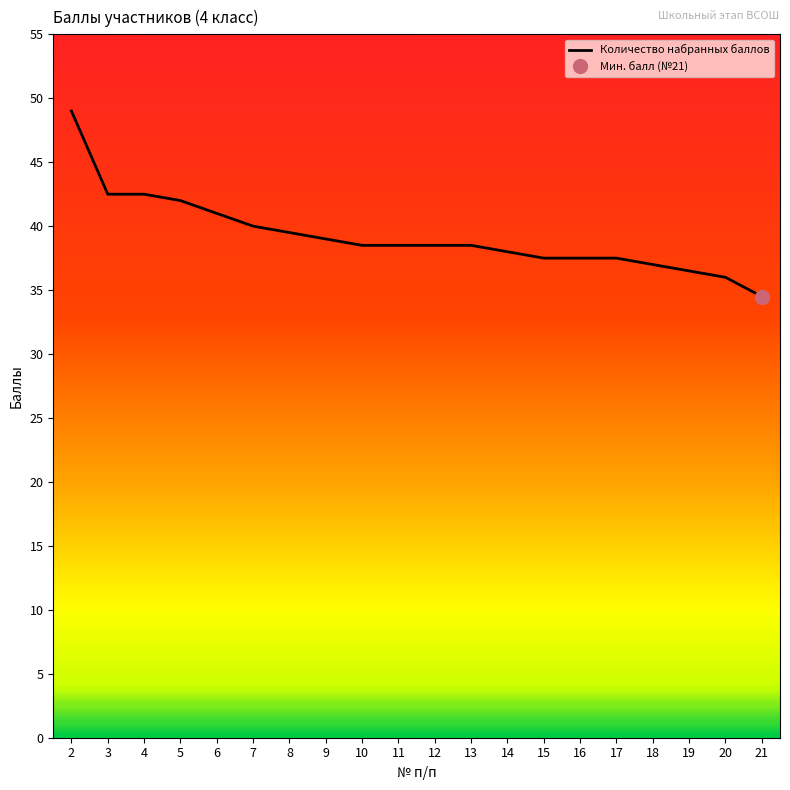

Reading left to right, transcribe all the data shown in this chart.

49.0	42.5	42.5	42.0	41.0	40.0	39.5	39.0	38.5	38.5	38.5	38.5	38.0	37.5	37.5	37.5	37.0	36.5	36.0	34.5